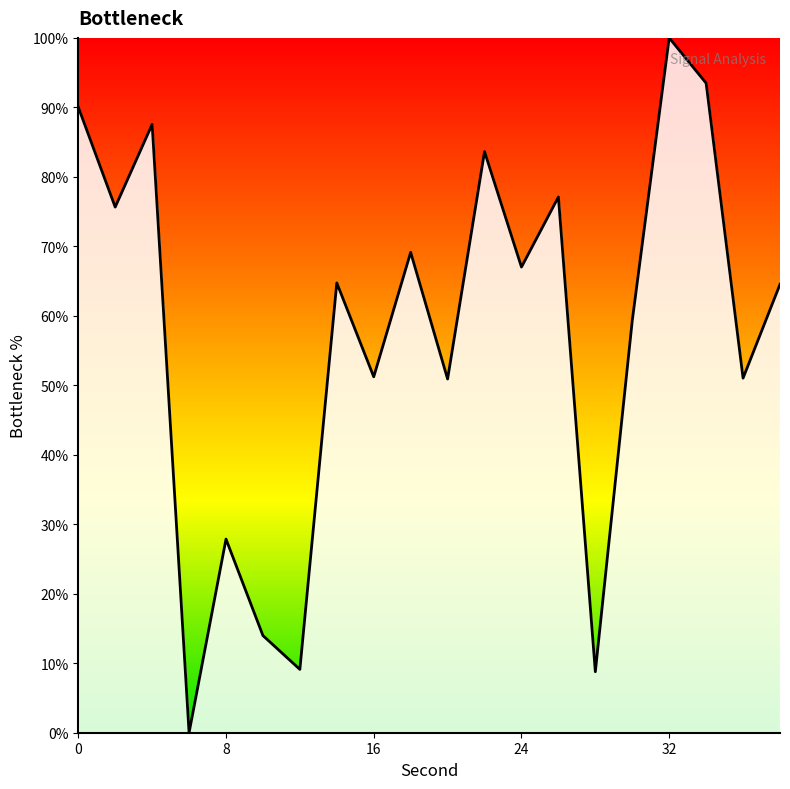

How many distinct data groups are displayed?

1